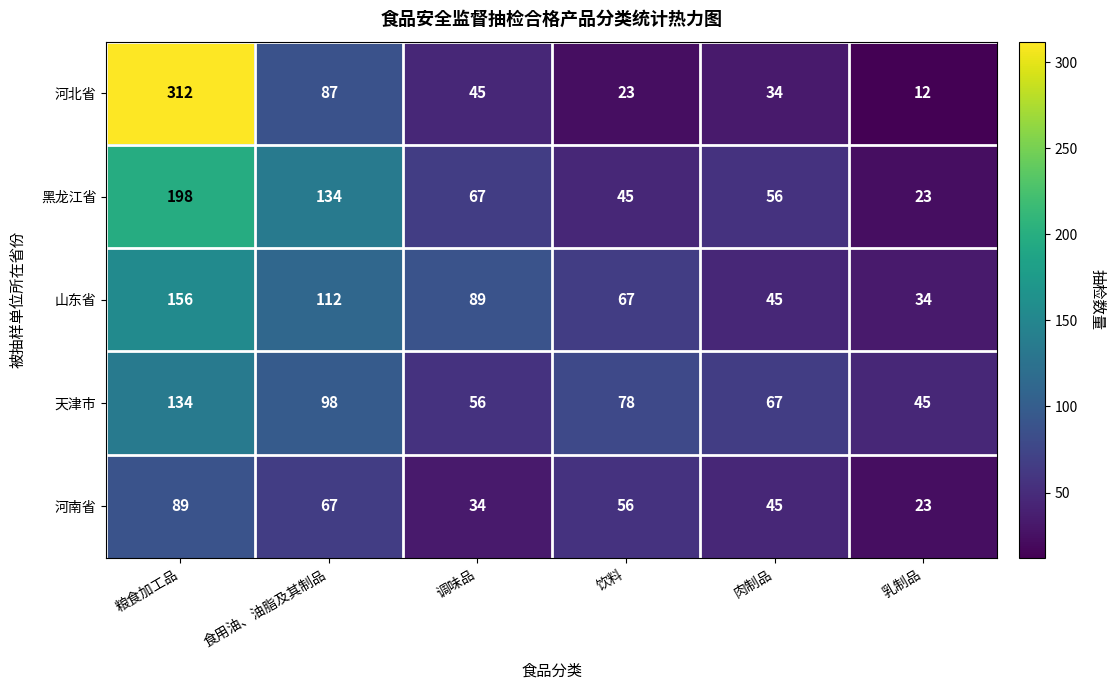

How many data points does each series have?

6